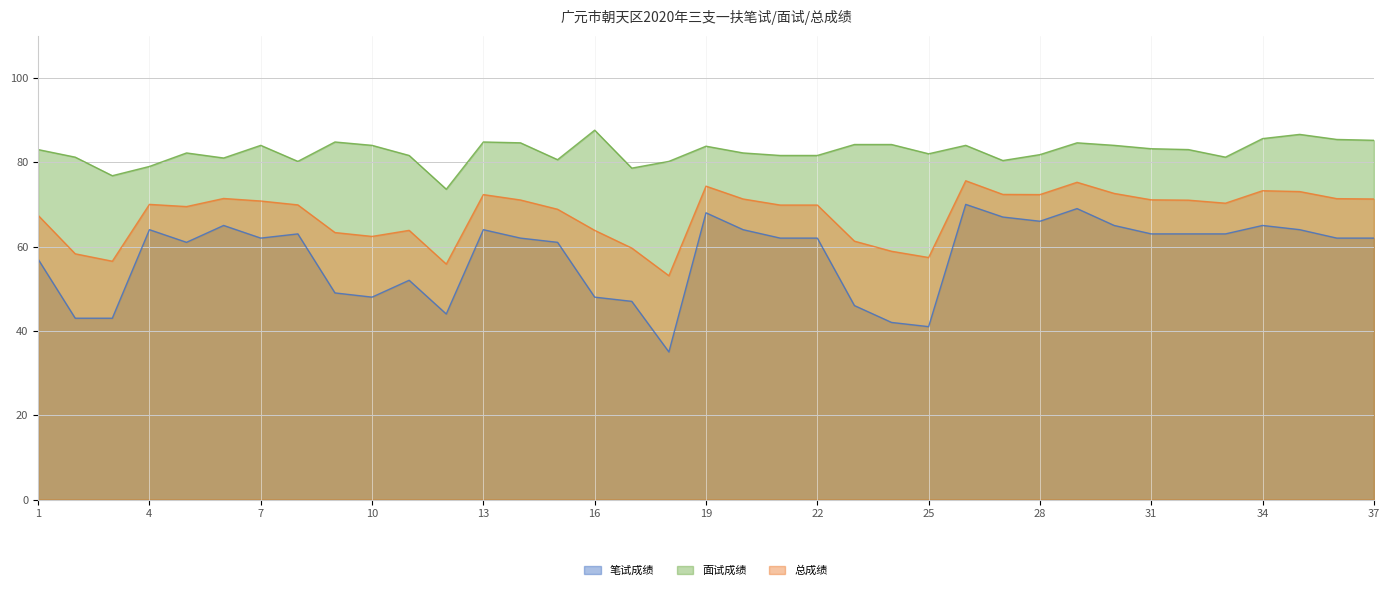

What is the value of the 面试成绩 point at the 30th from the left?

84.0